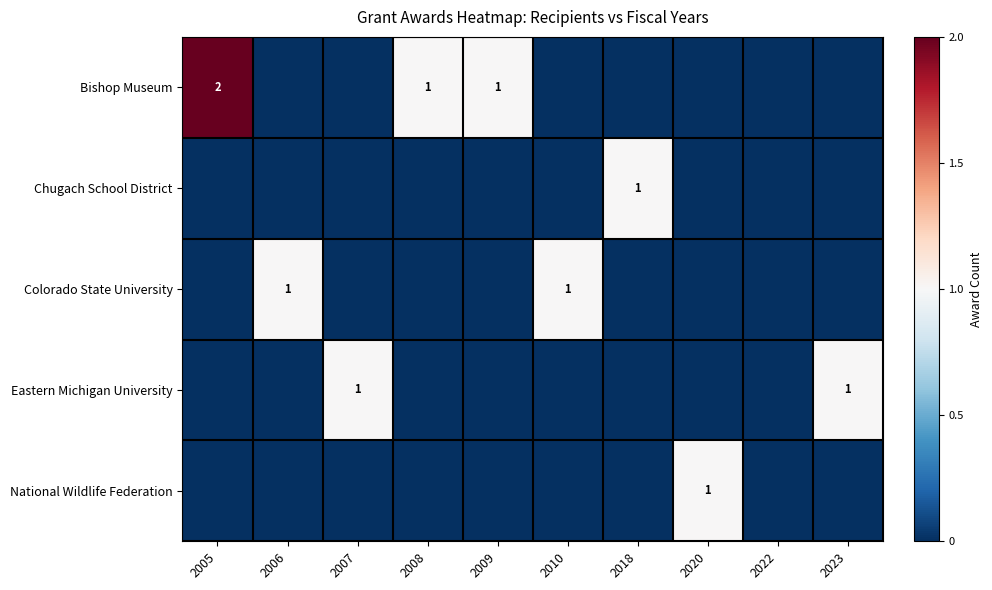

What is the sum of all Colorado State University values?

2